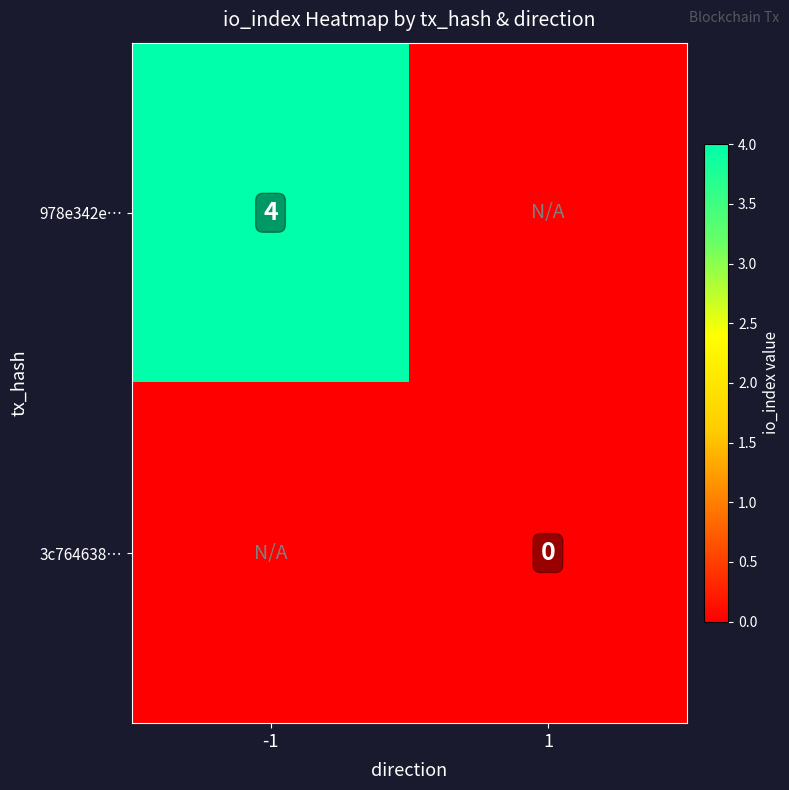

The value of 978e342e… at -1 is 4. True or false?

True